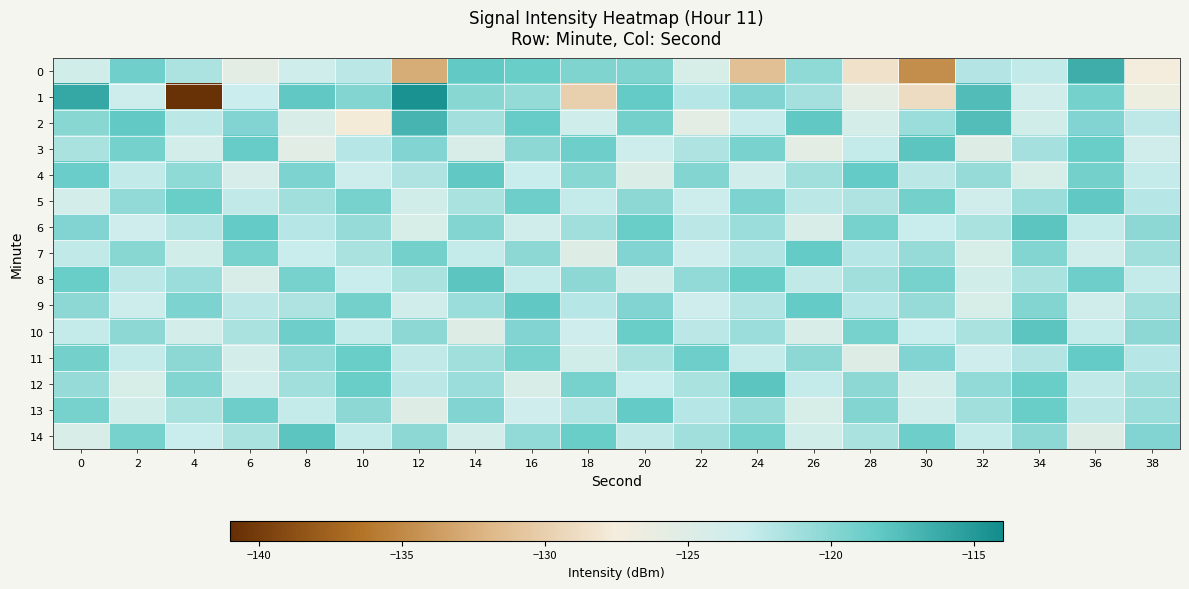

Reading left to right, what are all the values shown in this chart?

0: 0=-123.6	2=-119.1	4=-121.6	6=-125.5	8=-123.4	10=-122.3	12=-132.7	14=-118.4	16=-118.7	18=-119.7	20=-119.6	22=-124.3	24=-131.2	26=-120.4	28=-128.5	30=-134.7	32=-122.0	34=-122.6	36=-116.5	38=-127.5
1: 0=-116.0	2=-123.2	4=-140.8	6=-123.0	8=-118.3	10=-119.9	12=-114.5	14=-120.1	16=-120.6	18=-130.0	20=-118.5	22=-122.1	24=-119.8	26=-121.3	28=-125.6	30=-128.9	32=-117.4	34=-123.5	36=-119.2	38=-126.7
2: 0=-120.1	2=-118.4	4=-122.3	6=-119.7	8=-124.5	10=-127.8	12=-116.9	14=-121.2	16=-118.6	18=-123.4	20=-119.1	22=-125.7	24=-122.8	26=-118.3	28=-124.1	30=-120.9	32=-117.5	34=-123.6	36=-119.8	38=-122.4
3: 0=-121.5	2=-119.2	4=-123.8	6=-118.6	8=-125.3	10=-122.1	12=-119.7	14=-124.5	16=-120.3	18=-118.9	20=-123.2	22=-121.8	24=-119.4	26=-125.6	28=-122.7	30=-118.1	32=-124.9	34=-121.3	36=-118.7	38=-123.5
4: 0=-118.8	2=-122.6	4=-120.4	6=-124.2	8=-119.5	10=-123.1	12=-121.7	14=-118.3	16=-122.9	18=-120.1	20=-124.7	22=-119.9	24=-123.5	26=-121.1	28=-118.5	30=-122.3	32=-120.7	34=-124.3	36=-119.1	38=-122.7
5: 0=-123.9	2=-120.5	4=-118.7	6=-122.5	8=-121.1	10=-119.3	12=-123.7	14=-121.5	16=-118.9	18=-122.7	20=-120.3	22=-123.1	24=-119.5	26=-122.3	28=-121.7	30=-119.1	32=-123.5	34=-120.9	36=-118.3	38=-122.1
6: 0=-119.7	2=-123.3	4=-121.9	6=-118.5	8=-122.1	10=-120.7	12=-124.3	14=-119.9	16=-123.5	18=-121.1	20=-118.7	22=-122.3	24=-120.9	26=-124.5	28=-119.3	30=-122.9	32=-121.5	34=-118.1	36=-122.7	38=-120.3
7: 0=-122.5	2=-120.1	4=-123.7	6=-119.3	8=-122.9	10=-121.5	12=-119.1	14=-122.7	16=-120.3	18=-124.9	20=-119.7	22=-123.3	24=-121.9	26=-118.5	28=-122.1	30=-120.7	32=-124.3	34=-119.9	36=-123.5	38=-121.1
8: 0=-118.7	2=-122.3	4=-120.9	6=-124.5	8=-119.3	10=-122.9	12=-121.5	14=-118.1	16=-122.7	18=-120.3	20=-123.9	22=-120.5	24=-118.7	26=-122.5	28=-121.1	30=-119.3	32=-123.7	34=-121.5	36=-118.9	38=-122.7
9: 0=-120.3	2=-123.1	4=-119.5	6=-122.3	8=-121.7	10=-119.1	12=-123.5	14=-120.9	16=-118.3	18=-122.1	20=-119.7	22=-123.3	24=-121.9	26=-118.5	28=-122.1	30=-120.7	32=-124.3	34=-119.9	36=-123.5	38=-121.1
10: 0=-122.7	2=-120.3	4=-123.9	6=-121.5	8=-118.9	10=-122.7	12=-120.3	14=-124.9	16=-119.7	18=-123.3	20=-118.7	22=-122.3	24=-120.9	26=-124.5	28=-119.3	30=-122.9	32=-121.5	34=-118.1	36=-122.7	38=-120.3
11: 0=-119.1	2=-122.7	4=-120.3	6=-123.9	8=-120.5	10=-118.7	12=-122.5	14=-121.1	16=-119.3	18=-123.7	20=-121.5	22=-118.9	24=-122.7	26=-120.3	28=-124.9	30=-119.7	32=-123.3	34=-121.9	36=-118.5	38=-122.1
12: 0=-120.7	2=-124.3	4=-119.9	6=-123.5	8=-121.1	10=-118.7	12=-122.3	14=-120.9	16=-124.5	18=-119.3	20=-122.9	22=-121.5	24=-118.1	26=-122.7	28=-120.3	30=-123.9	32=-120.5	34=-118.7	36=-122.5	38=-121.1
13: 0=-119.3	2=-123.7	4=-121.5	6=-118.9	8=-122.7	10=-120.3	12=-124.9	14=-119.7	16=-123.3	18=-121.9	20=-118.5	22=-122.1	24=-120.7	26=-124.3	28=-119.9	30=-123.5	32=-121.1	34=-118.7	36=-122.3	38=-120.9
14: 0=-124.5	2=-119.3	4=-122.9	6=-121.5	8=-118.1	10=-122.7	12=-120.3	14=-123.9	16=-120.5	18=-118.7	20=-122.5	22=-121.1	24=-119.3	26=-123.7	28=-121.5	30=-118.9	32=-122.7	34=-120.3	36=-124.9	38=-119.7